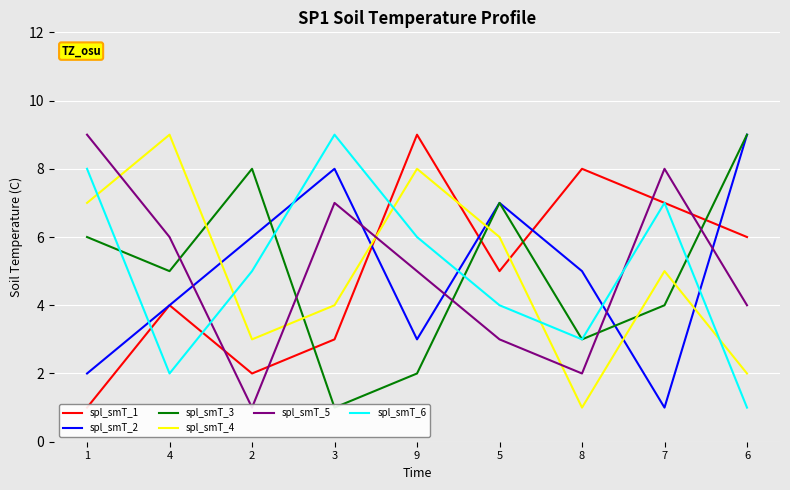

At which category does spl_smT_2 reach its first local valley?

9